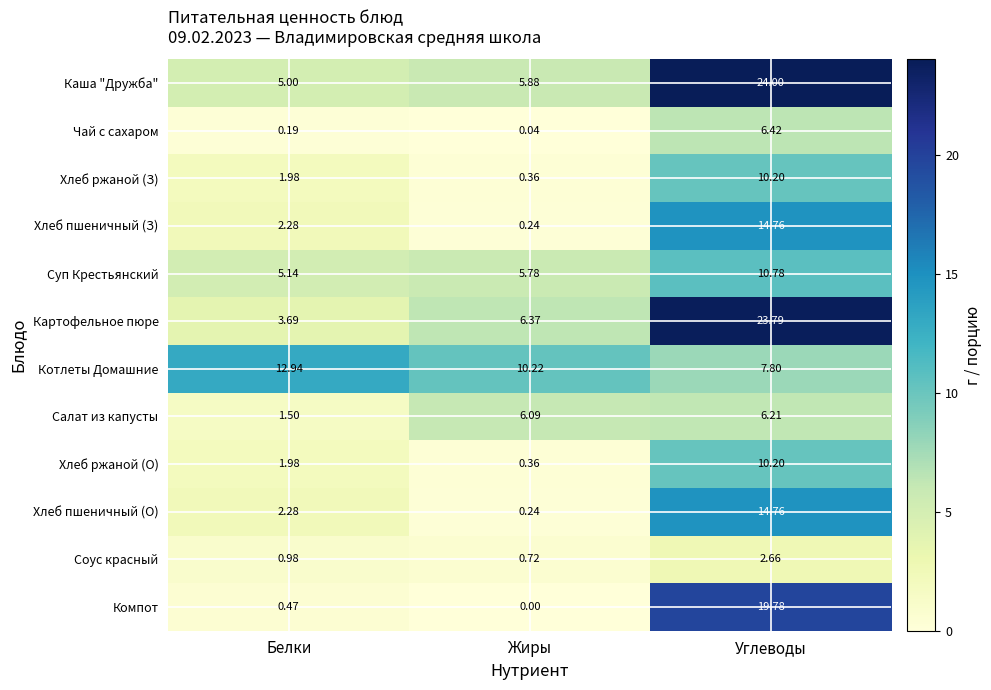

At which label does Котлеты Домашние first exceed 10?

Белки